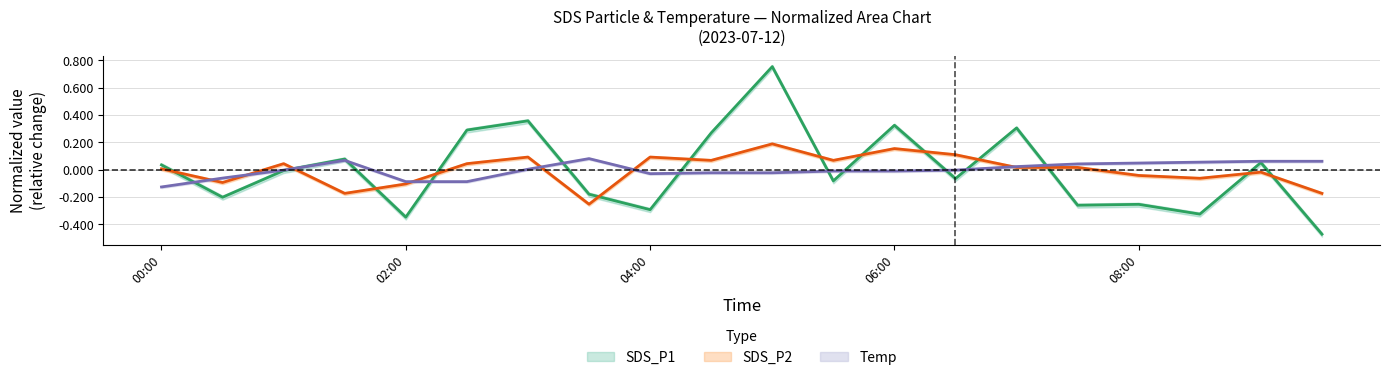

Which series has the largest total across all categories?

SDS_P2